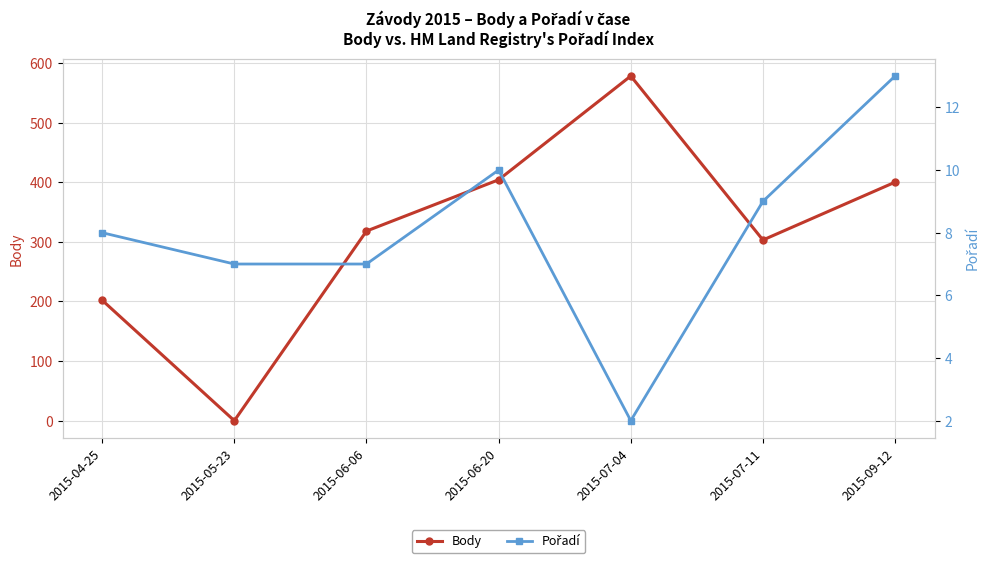

Rank the series by their average value, from highest to lowest.

Body, Pořadí